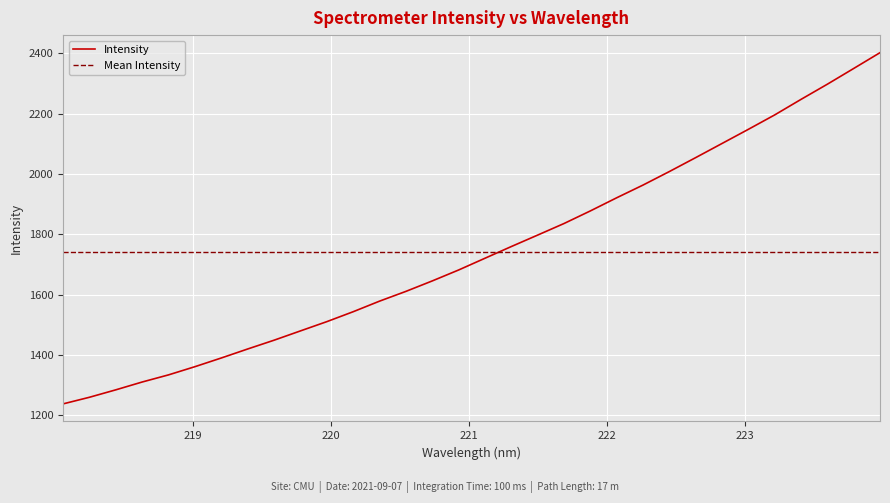

How many series are shown in this chart?

2